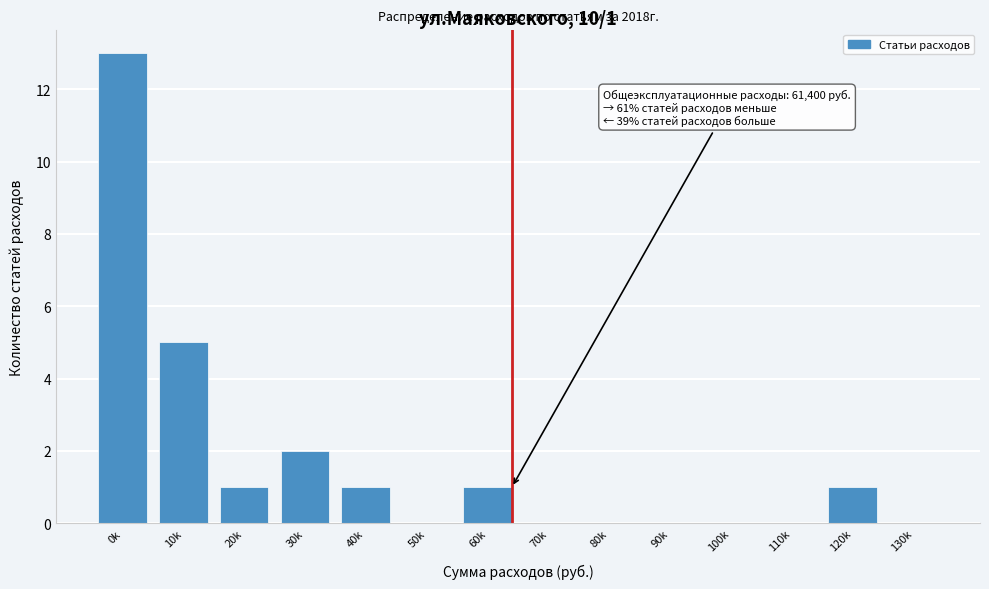

Reading left to right, what are all the values shown in this chart?

0k=13	10k=5	20k=1	30k=2	40k=1	50k=0	60k=1	70k=0	80k=0	90k=0	100k=0	110k=0	120k=1	130k=0